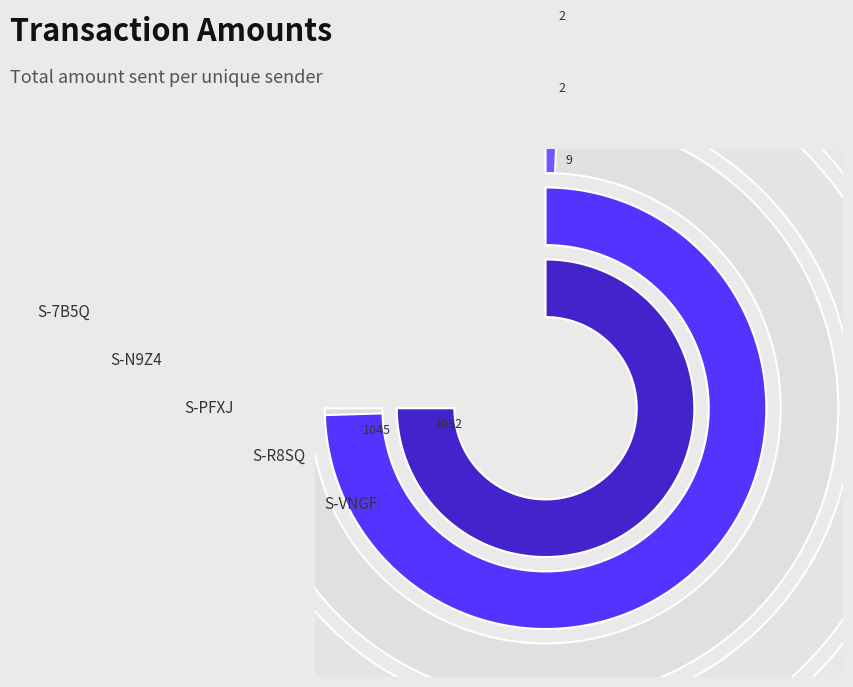

To the nearest percent, what is the combined percentage of 346359 and 336019?

50%